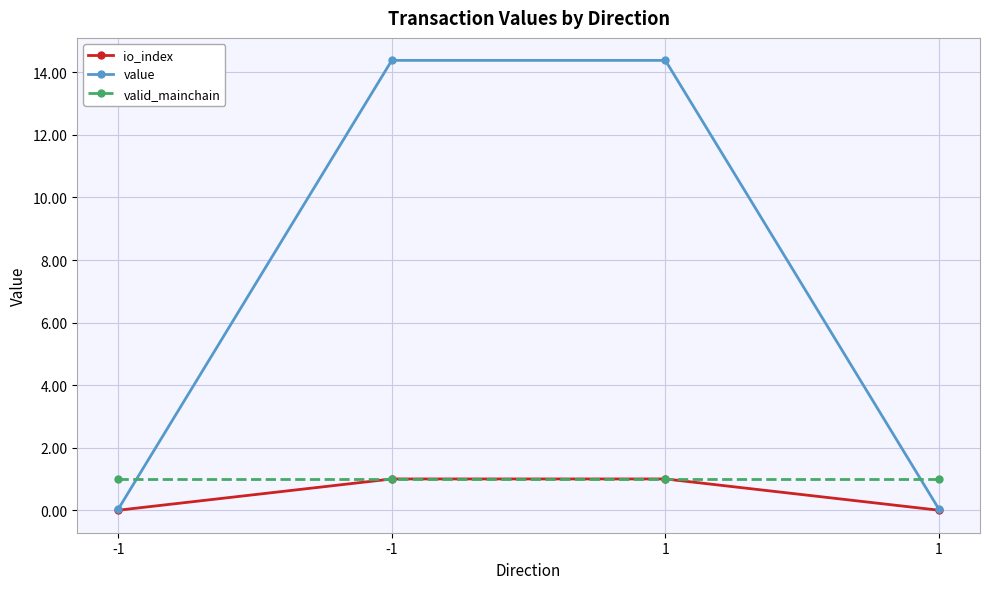

True or false: value has a value of 0.0 at -1.

False